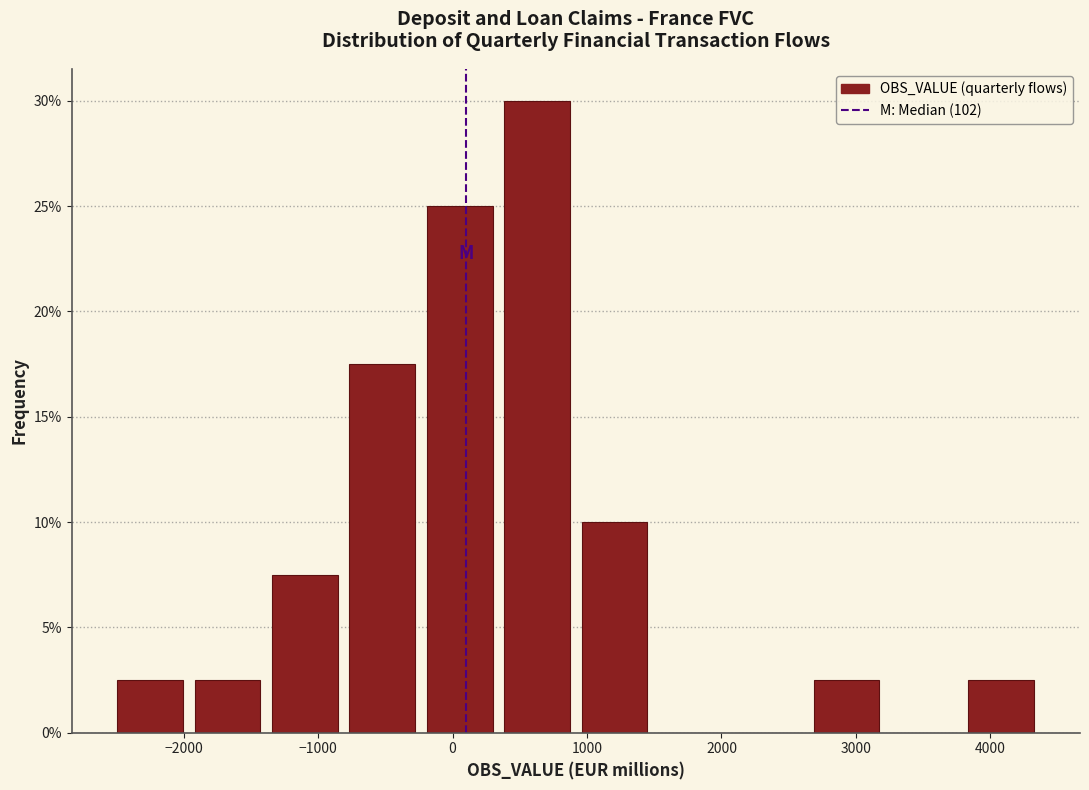

Reading left to right, transcribe this chart: for each bar, give the range it covers on the x-axis and its height. Neither the bar edges nor the heights are printed on the chart, so give them approximately, as read against the axes.

-2500 to -2000: 2.5
-2000 to -1400: 2.5
-1400 to -800: 7.5
-800 to -200: 17.5
-200 to 300: 25.0
300 to 900: 30.0
900 to 1500: 10.0
1500 to 2100: 0
2100 to 2600: 0
2600 to 3200: 2.5
3200 to 3800: 0
3800 to 4400: 2.5